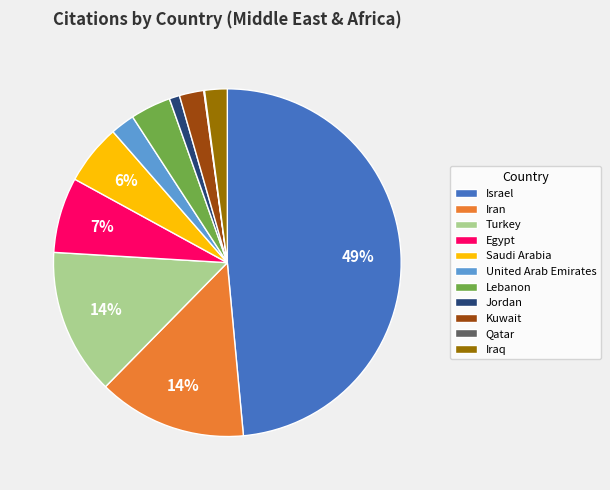

True or false: Iraq accounts for 14% of the total.

False